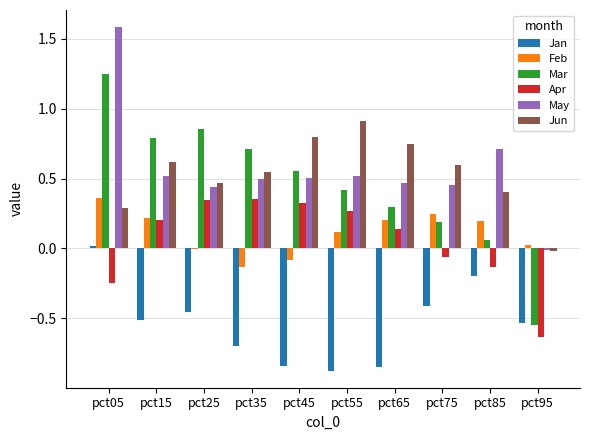

What is the sum of all May values?

5.7